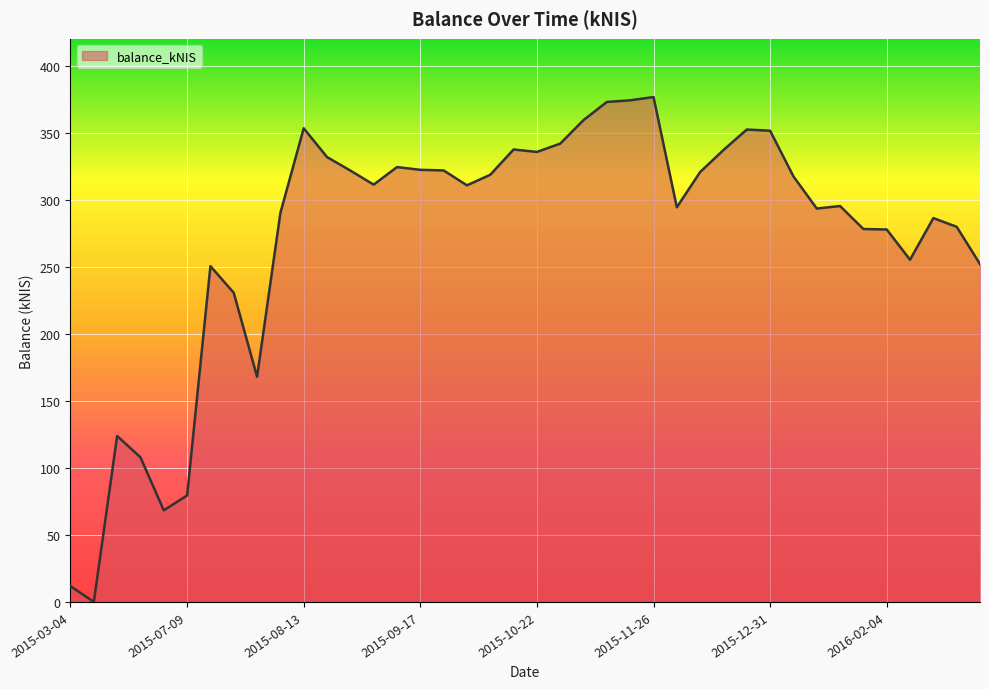

What is the difference between the maximum and minimum values?

376.5